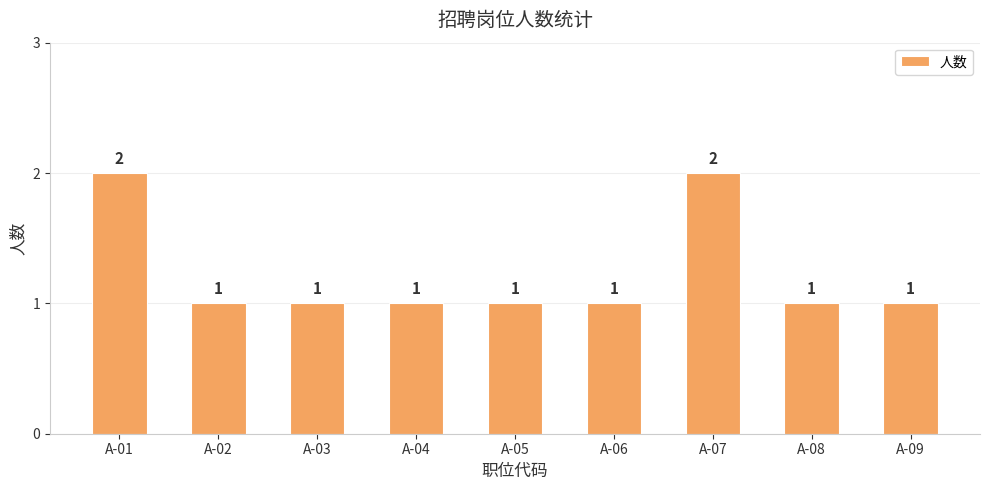

How many values are between 1 and 2?

9